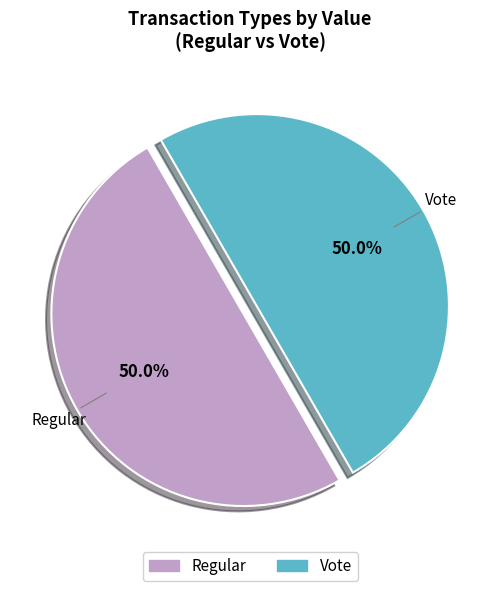

What is the ratio of the value at Vote to the value at Regular?

1.0